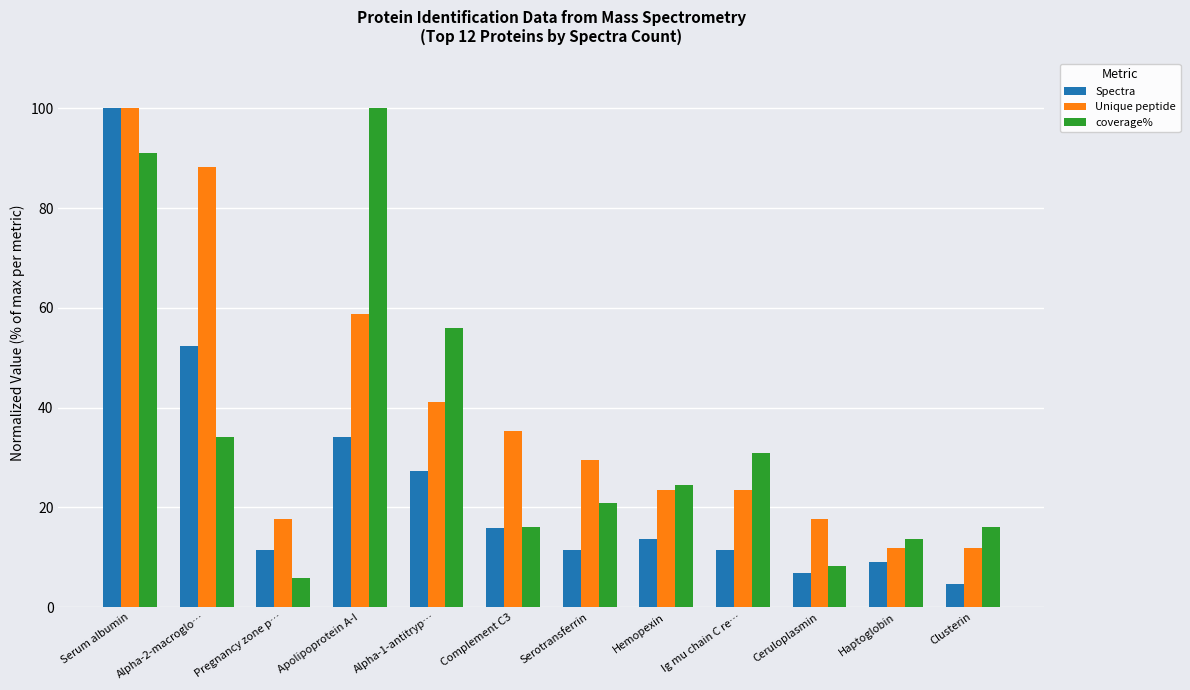

Are the bars grouped side by side (vs. stacked)?

Yes